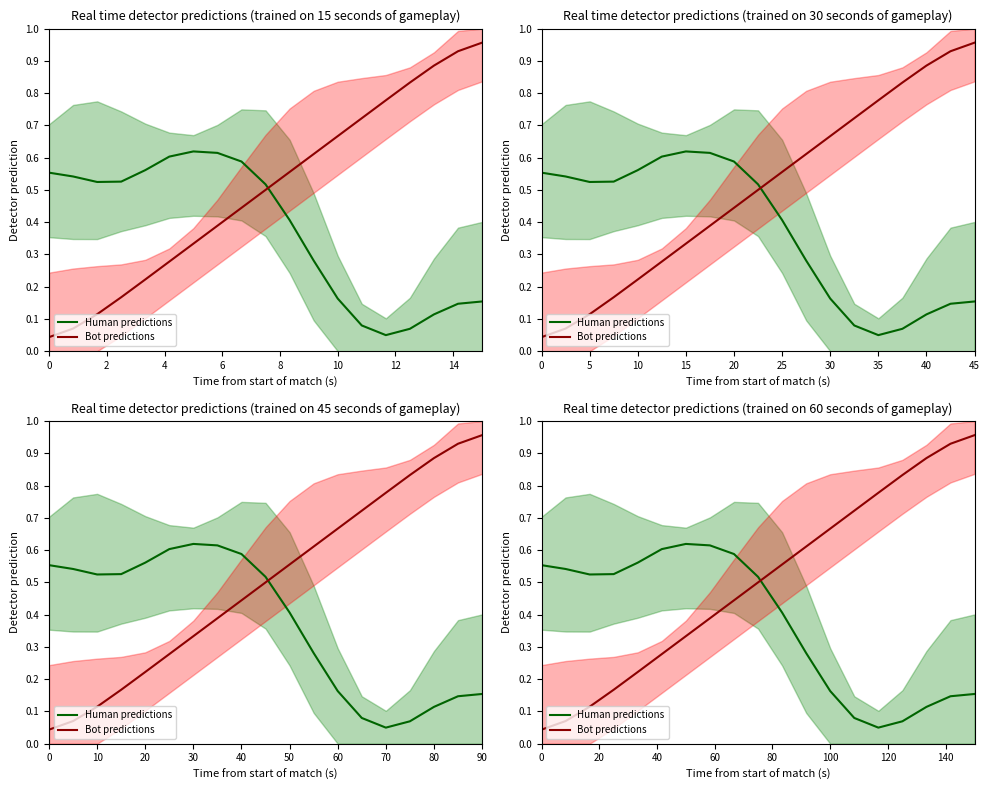

The Human predictions series shows 0.5 at 6. True or false?

True